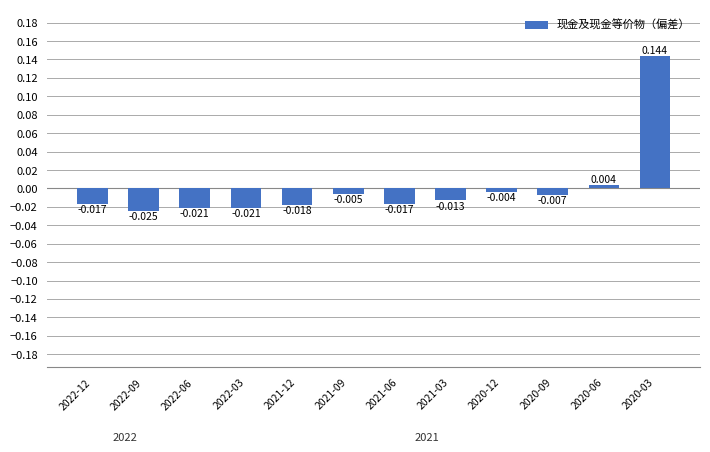

At which category does the chart reach its minimum across all series?

2022-09